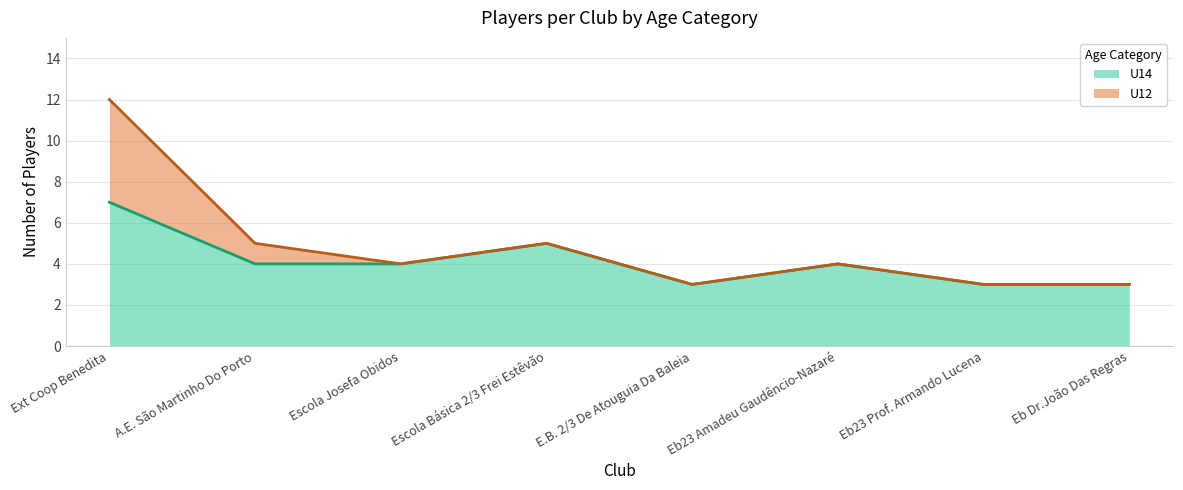

Which label corresponds to the largest value in the chart?

Ext Coop Benedita